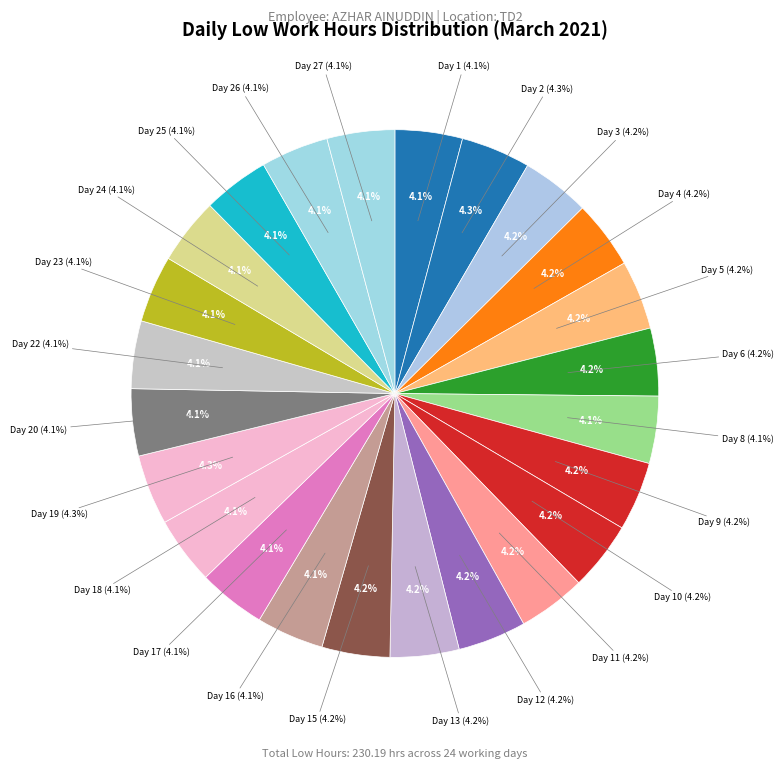

True or false: 13 accounts for 4% of the total.

True